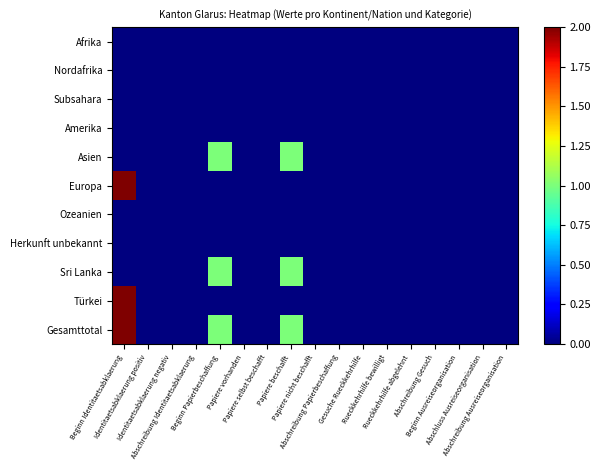

Count the number of categories in the chart.

17